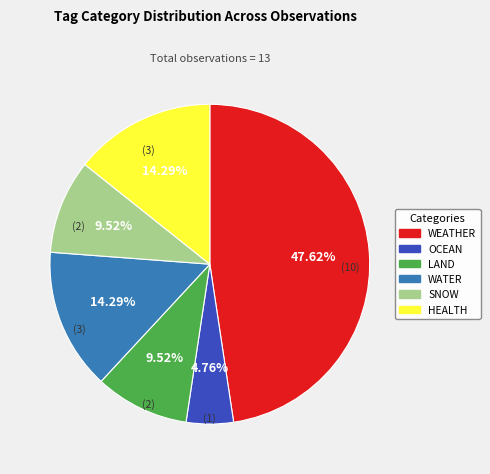

Which category has the biggest portion of the pie?

WEATHER